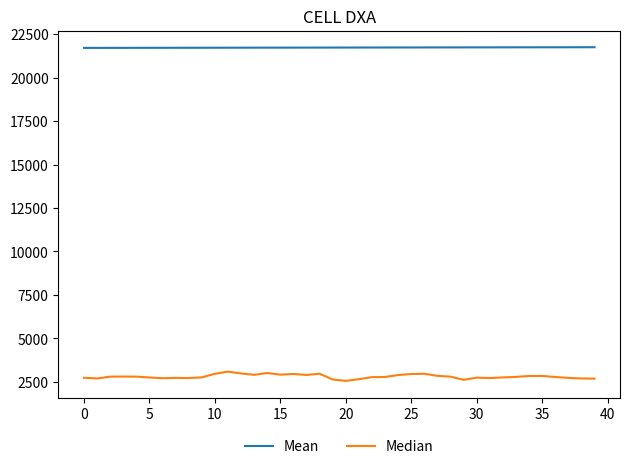

Which series has the largest total across all categories?

Mean